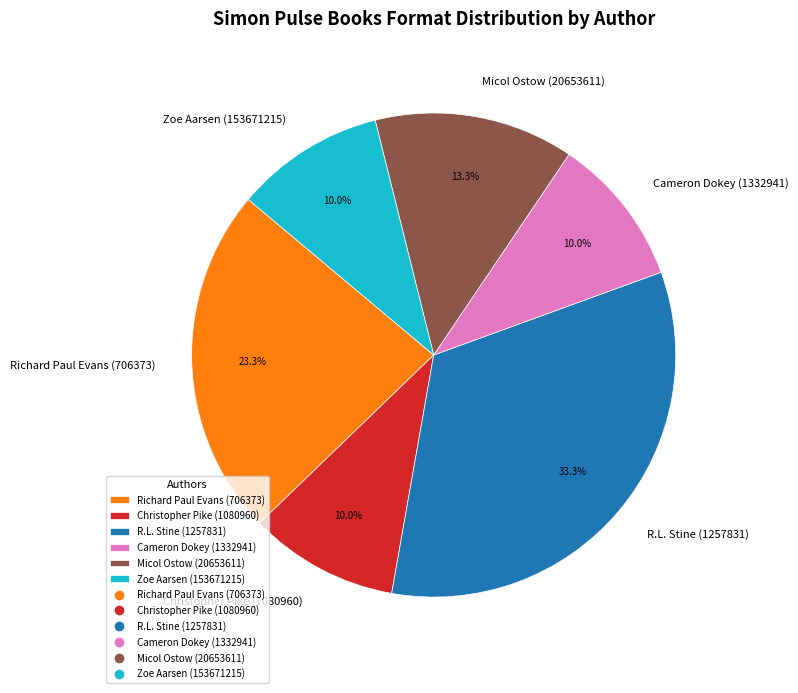

To the nearest percent, what is the combined percentage of R.L. Stine (1257831) and Richard Paul Evans (706373)?

57%